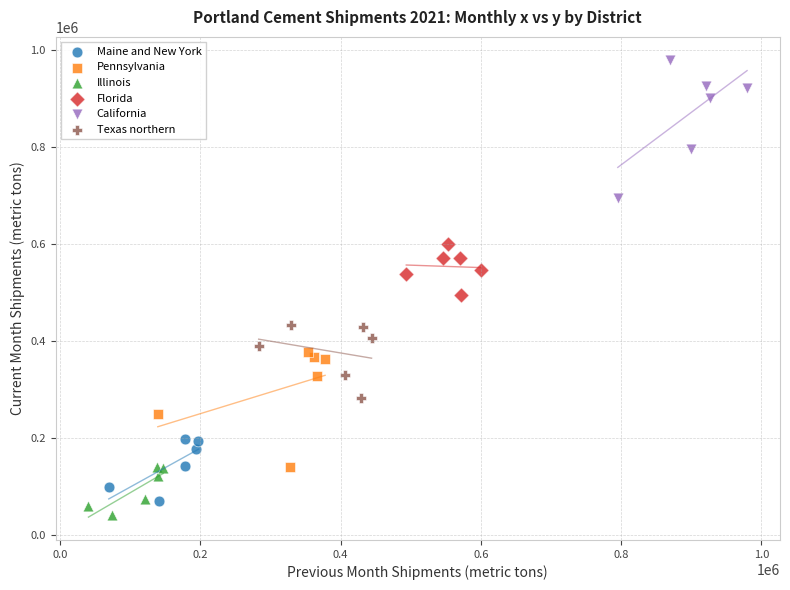

Which series contains the highest Y value?

California